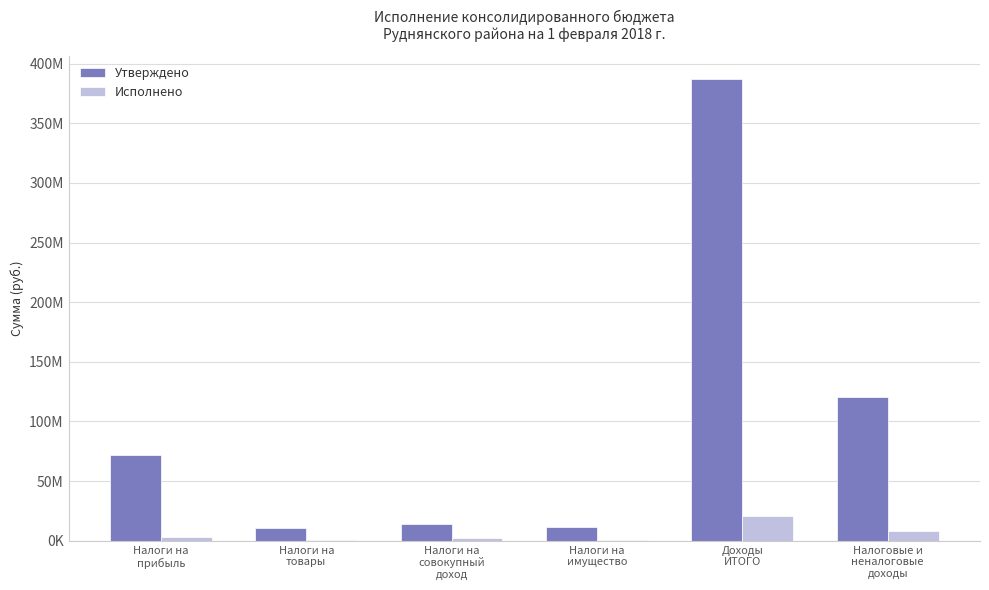

What position from the right is Налоговые и
неналоговые
доходы?

1